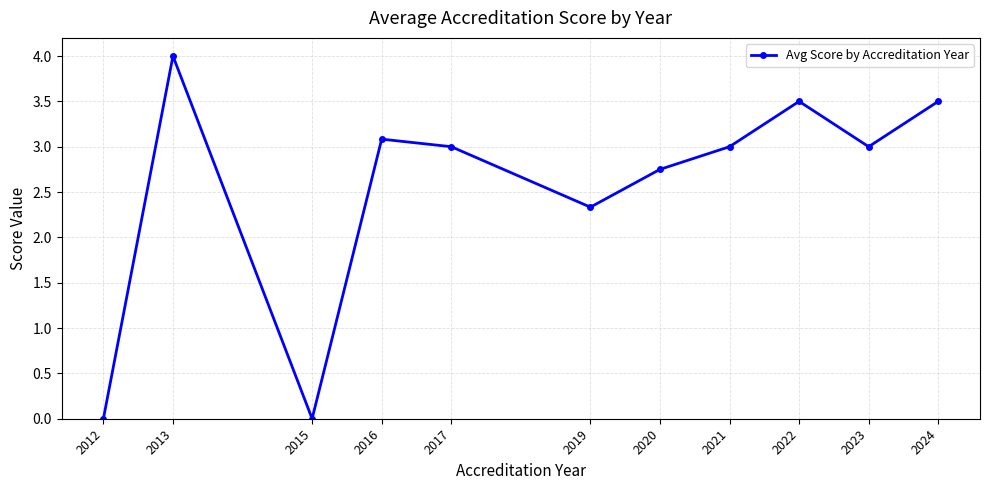

What is the sum of the values at 2017 and 2021?

6.0